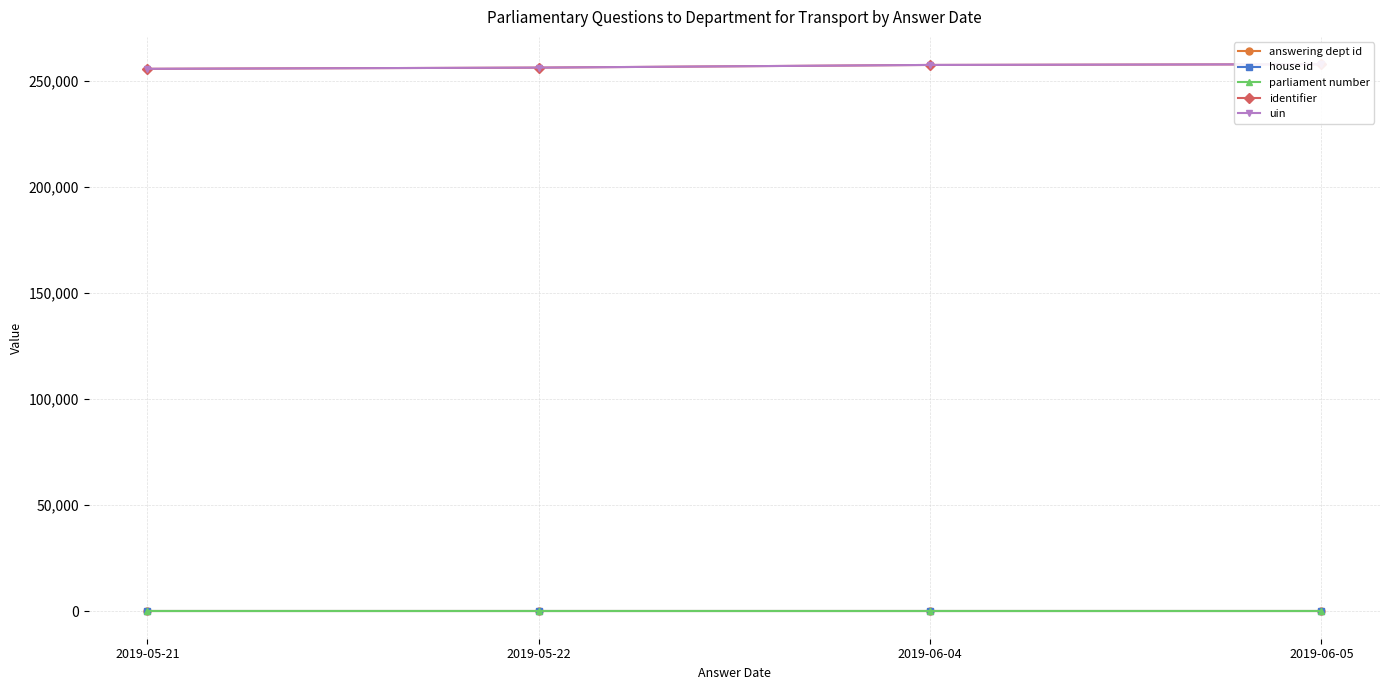

True or false: house id has a value of 1 at 2019-06-05.

True